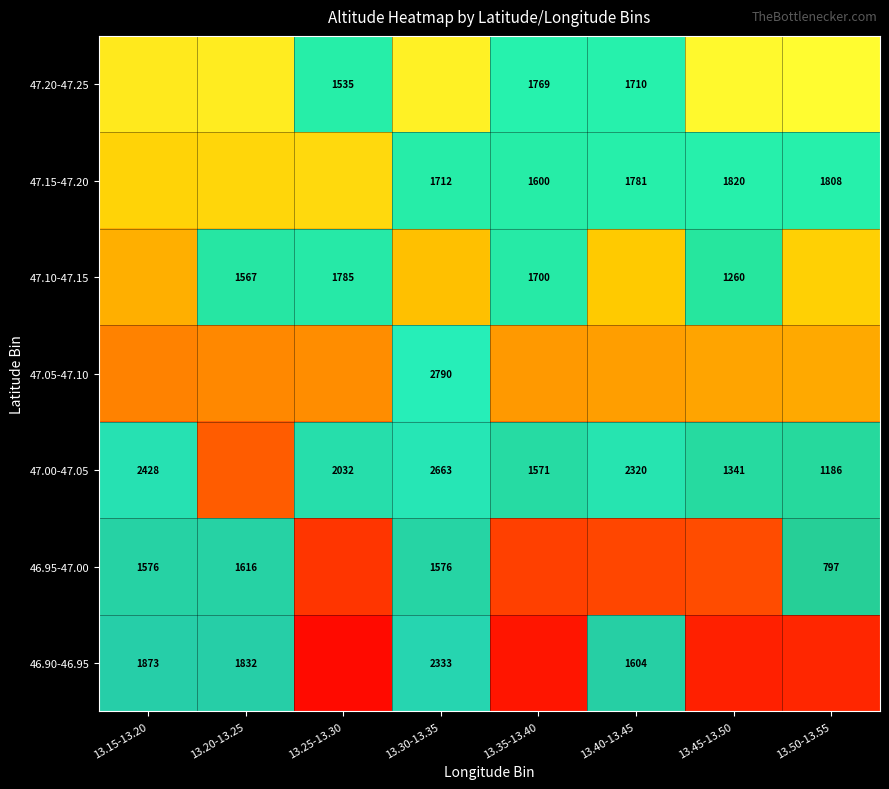

The 47.10-47.15 series shows 0.8 at 13.30-13.35. True or false?

False